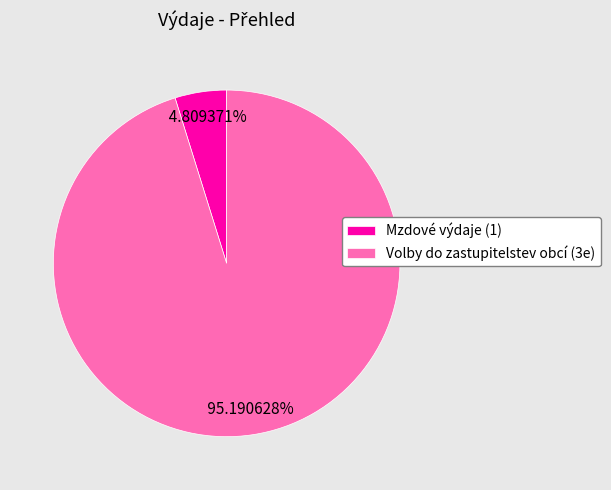

Approximately how many times larger is the value at Mzdové výdaje (1) compared to Volby do zastupitelstev obcí (3e)?

0.1